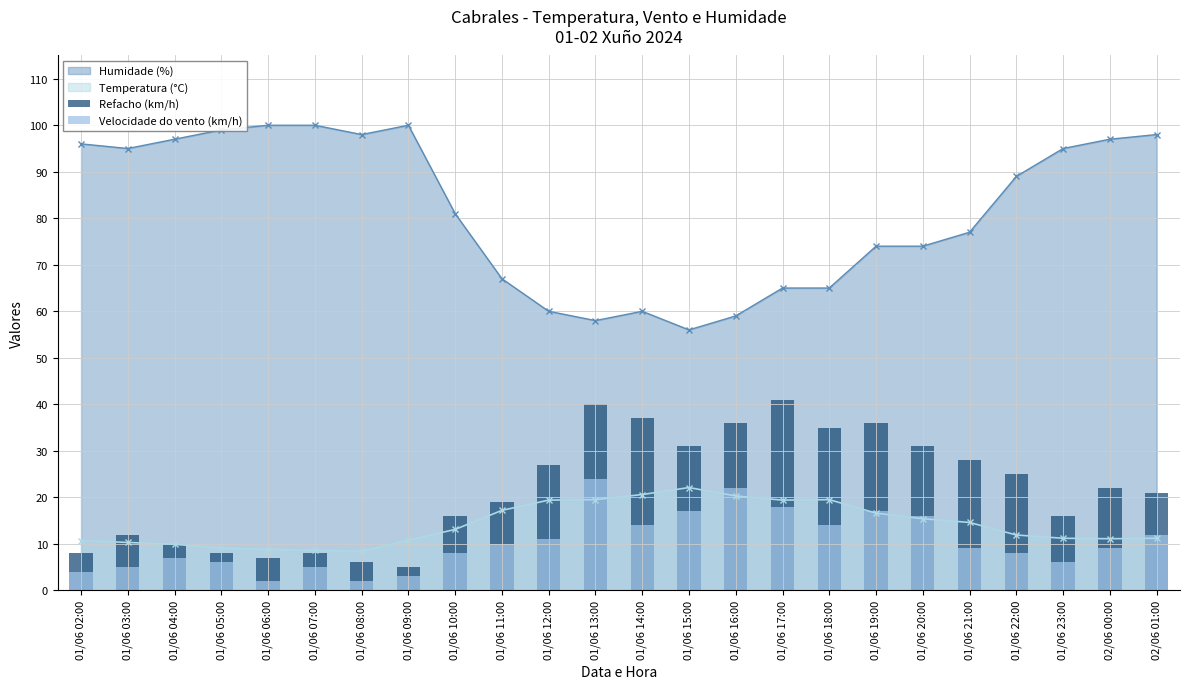

How many values in the Refacho (km/h) series are below 22?

12